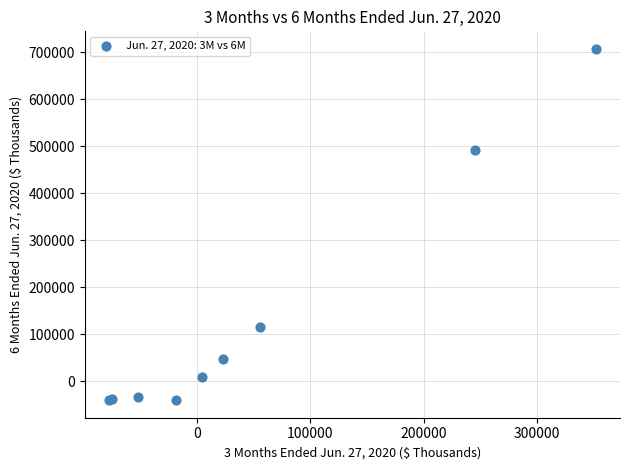

What Y value in the scatter plot is closest to 333442?

492630